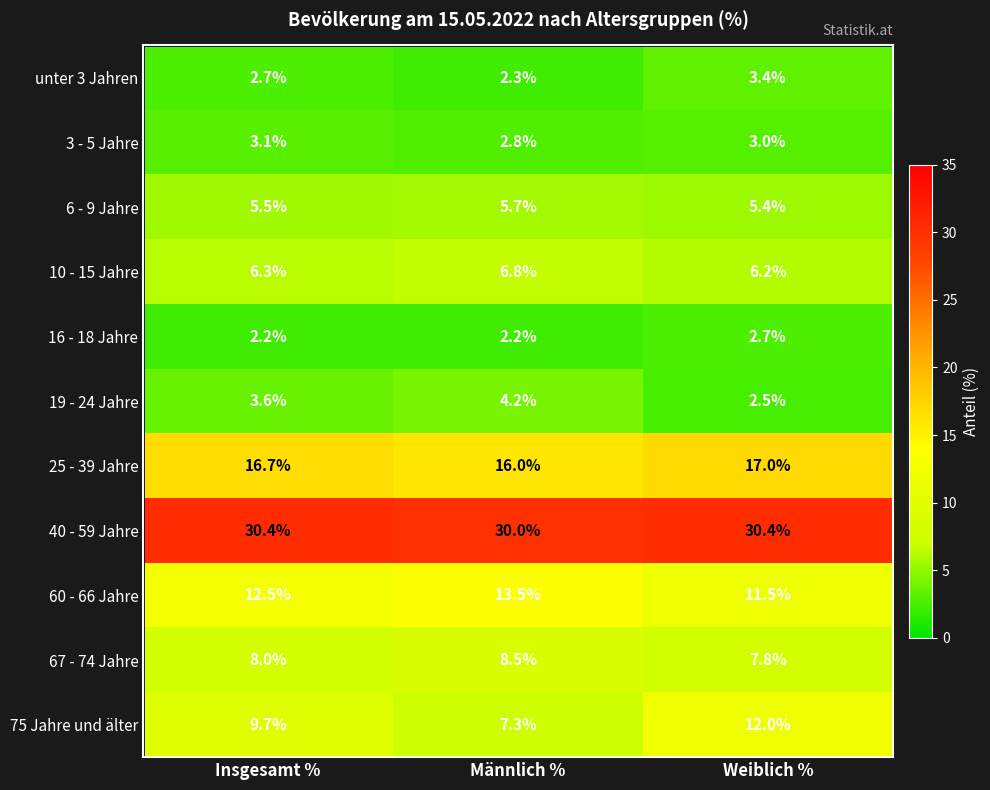

Between Männlich % and Weiblich %, which series saw the biggest shift?

75 Jahre und älter